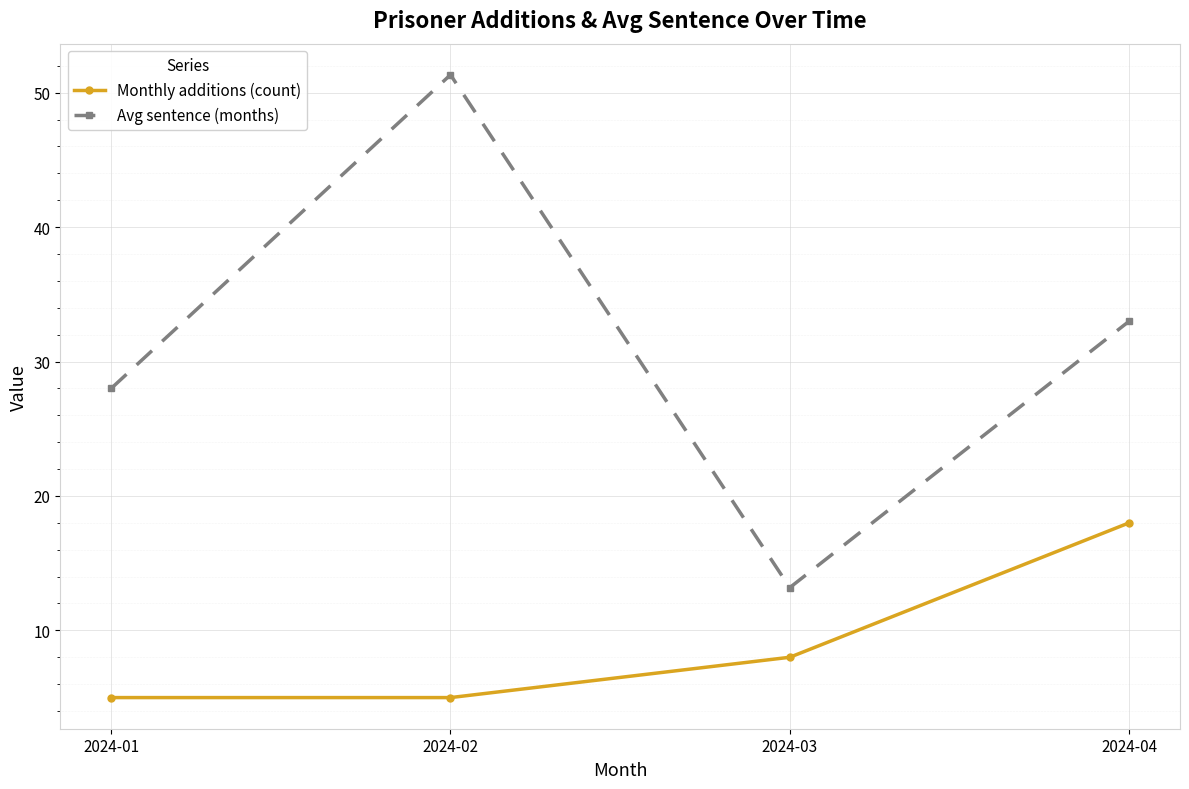

Count the number of data series in this chart.

2